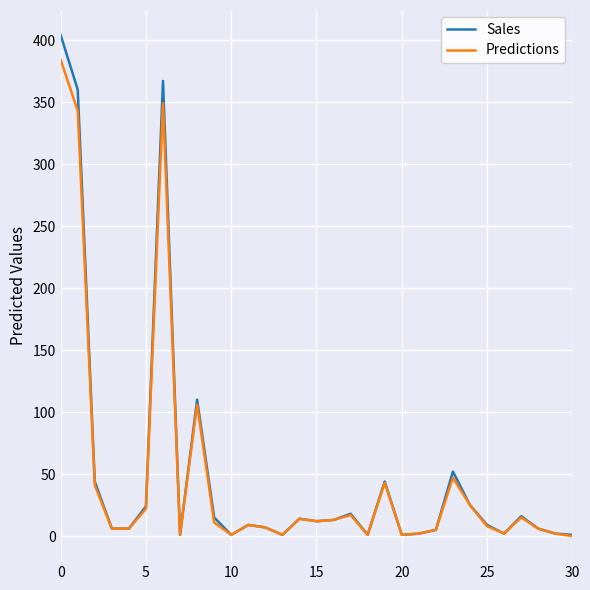

How many distinct data groups are displayed?

2